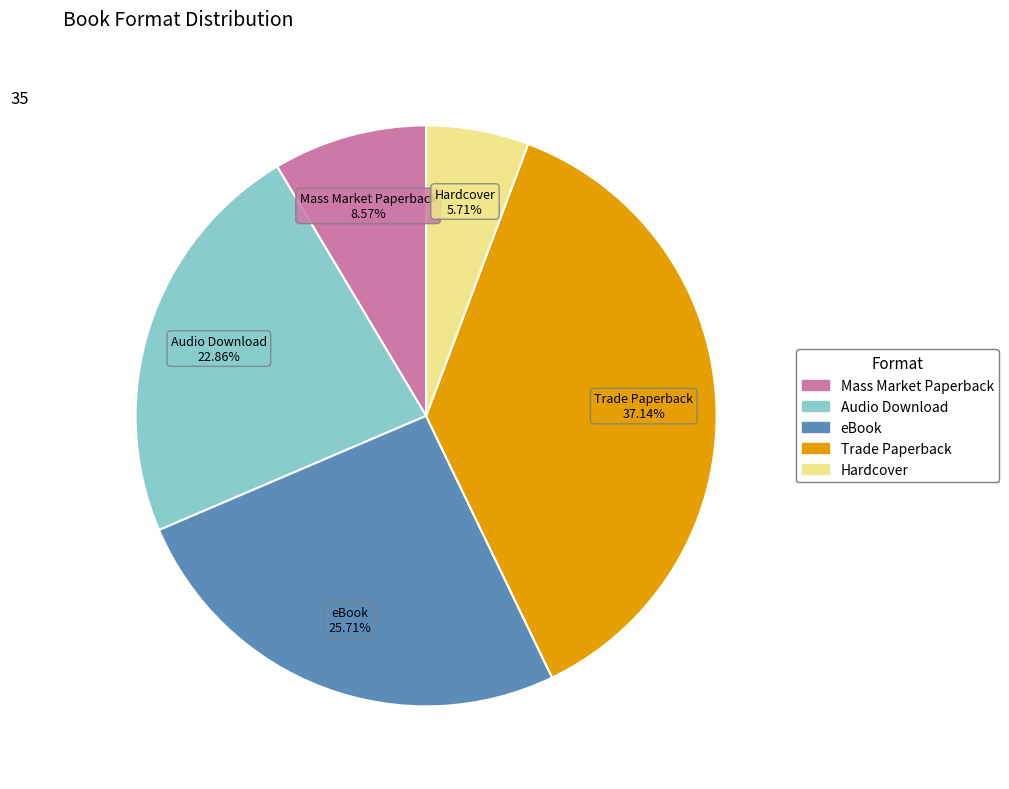

Is there a majority slice in this chart?

No